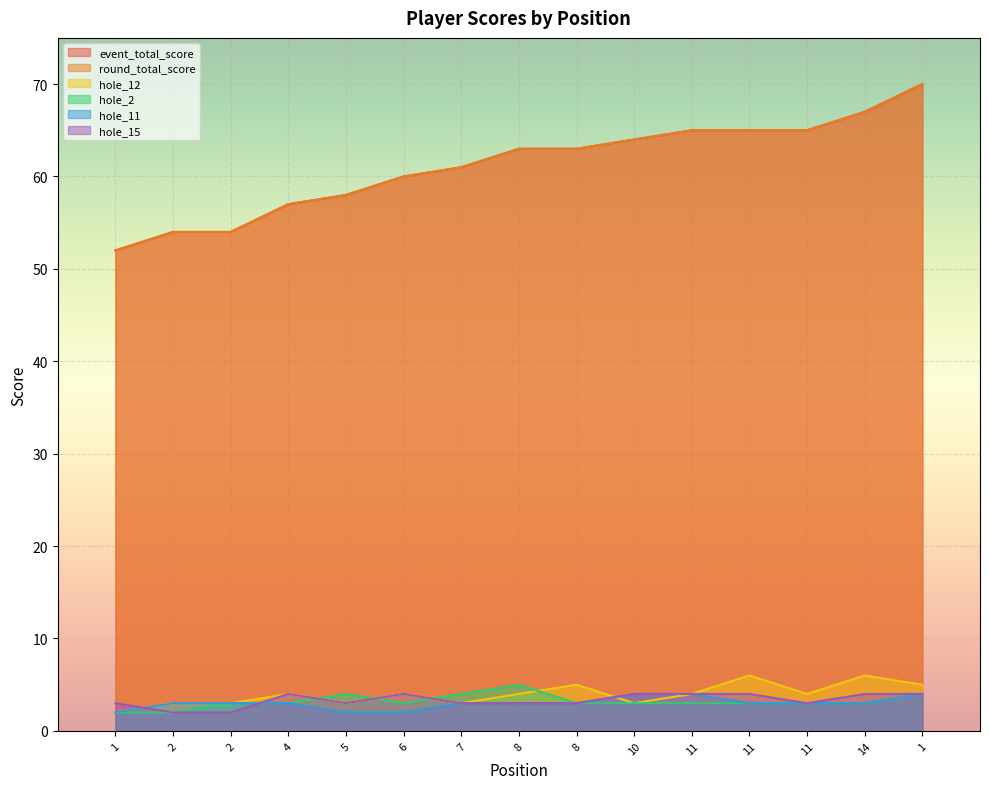

What is the difference between the maximum and minimum values in the hole_2 series?

3